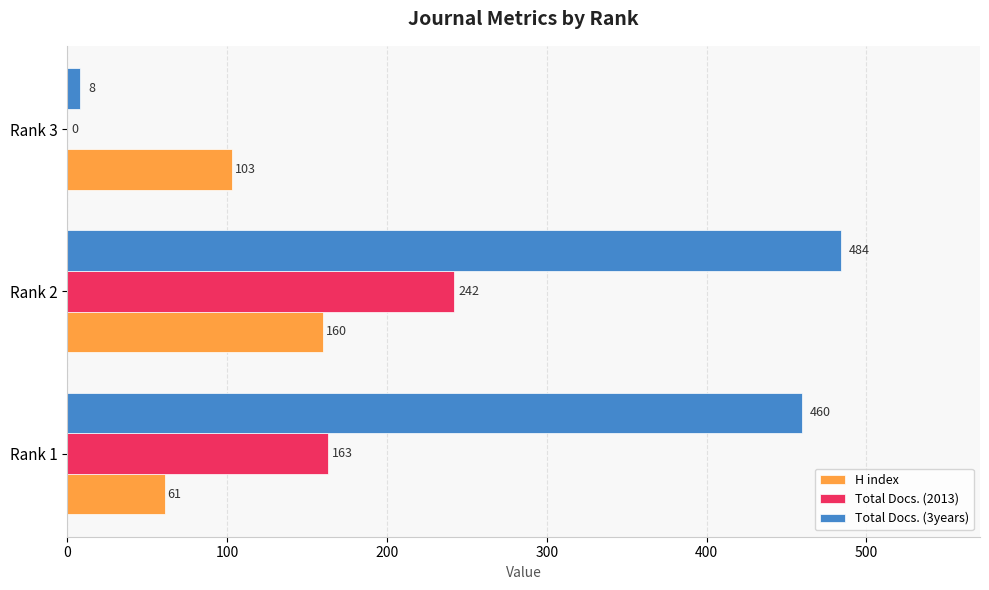

Which series has the largest total across all categories?

Total Docs. (3years)